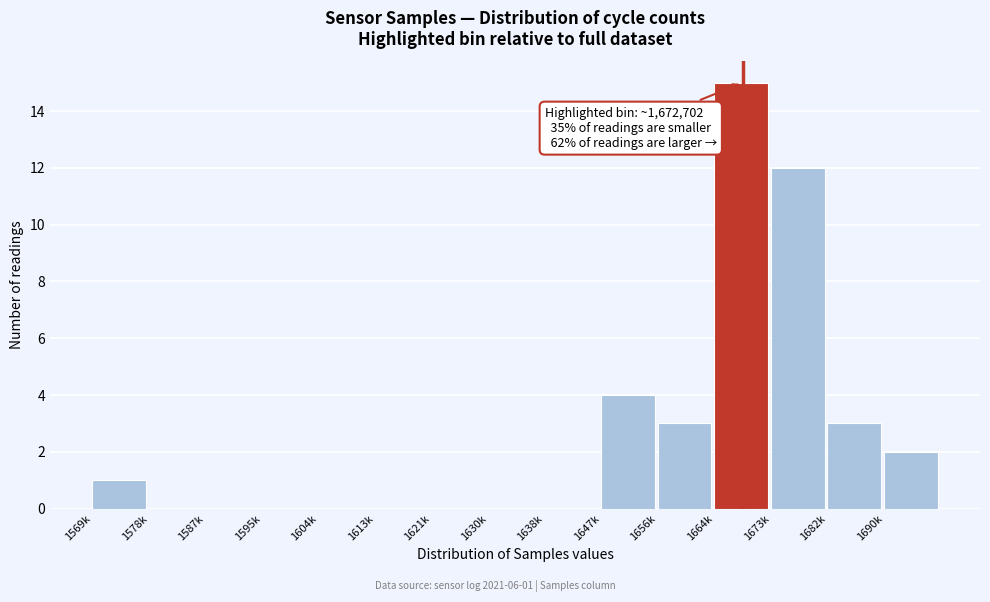

Reading right to left, extract all data points from this chart.

1690k=2	1682k=3	1673k=12	1664k=15	1656k=3	1647k=4	1638k=0	1630k=0	1621k=0	1613k=0	1604k=0	1595k=0	1587k=0	1578k=0	1569k=1